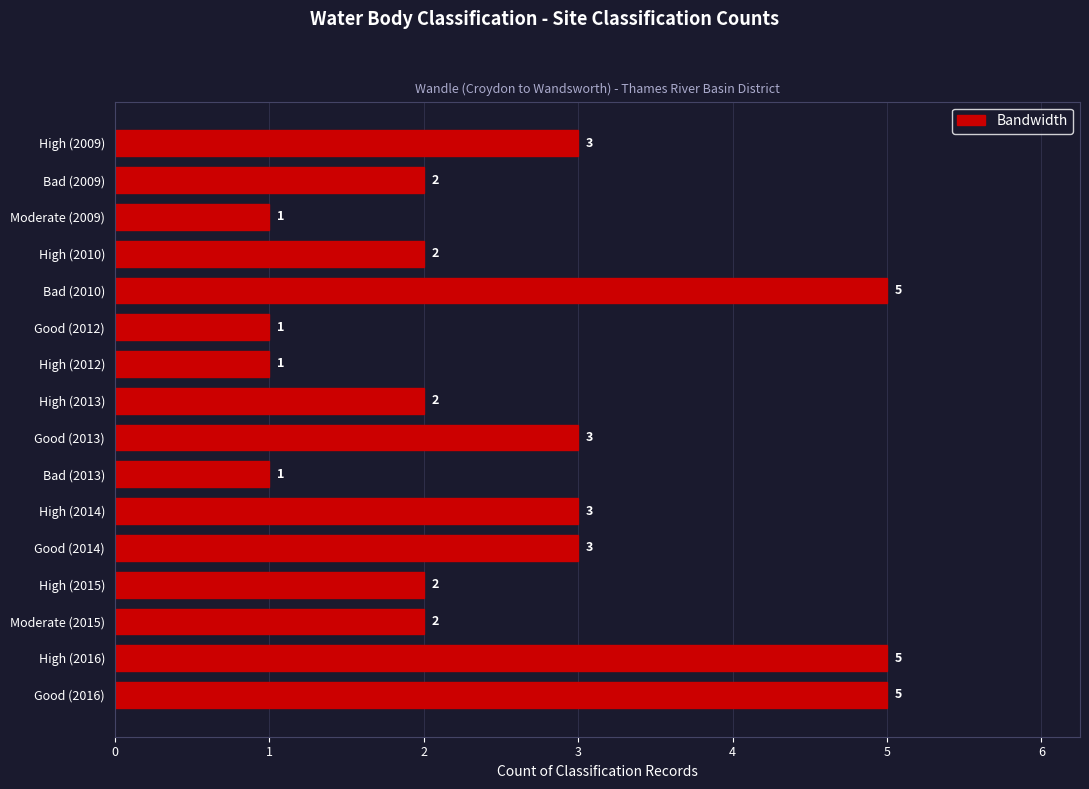

What is the value of the 12th bar from the top?

3